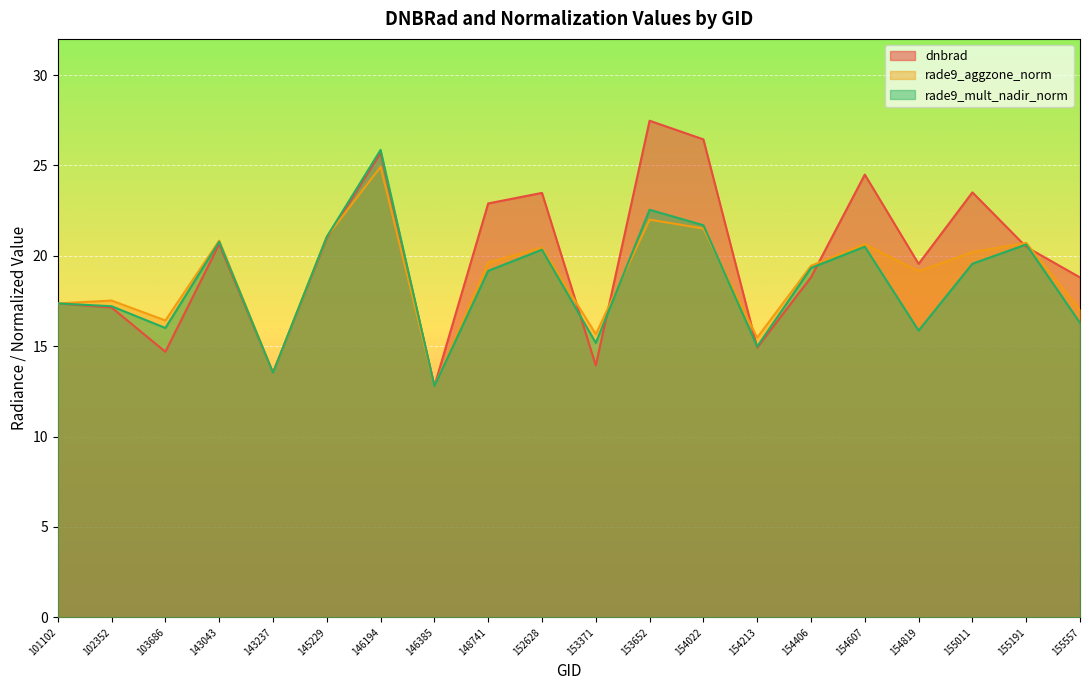

What are all the series names shown in the legend?

dnbrad, rade9_aggzone_norm, rade9_mult_nadir_norm